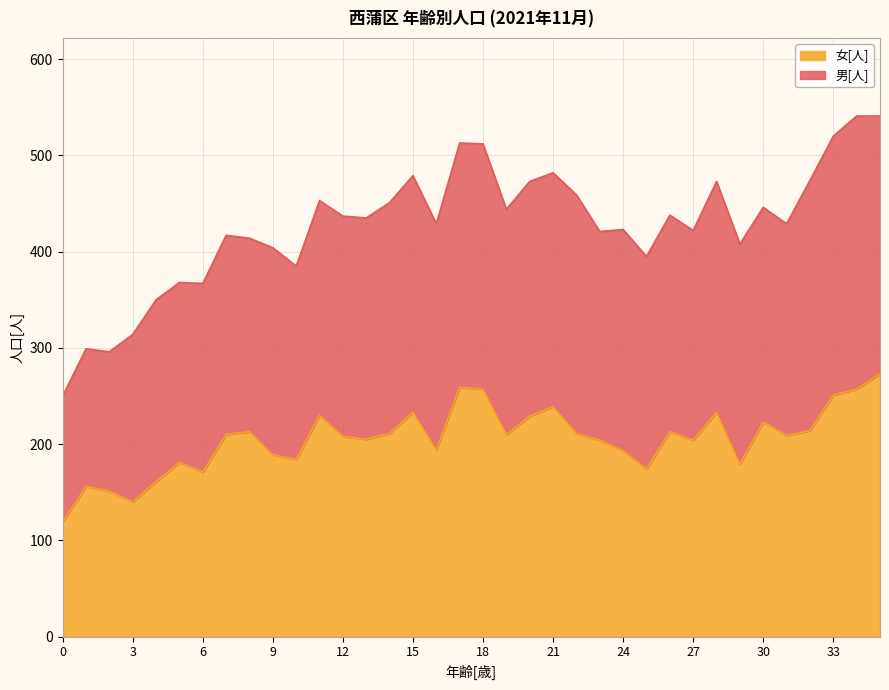

At which label does the data first exceed 210?

8